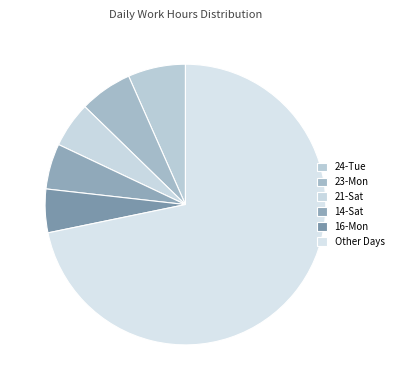

What is the largest slice in the pie chart?

Other Days